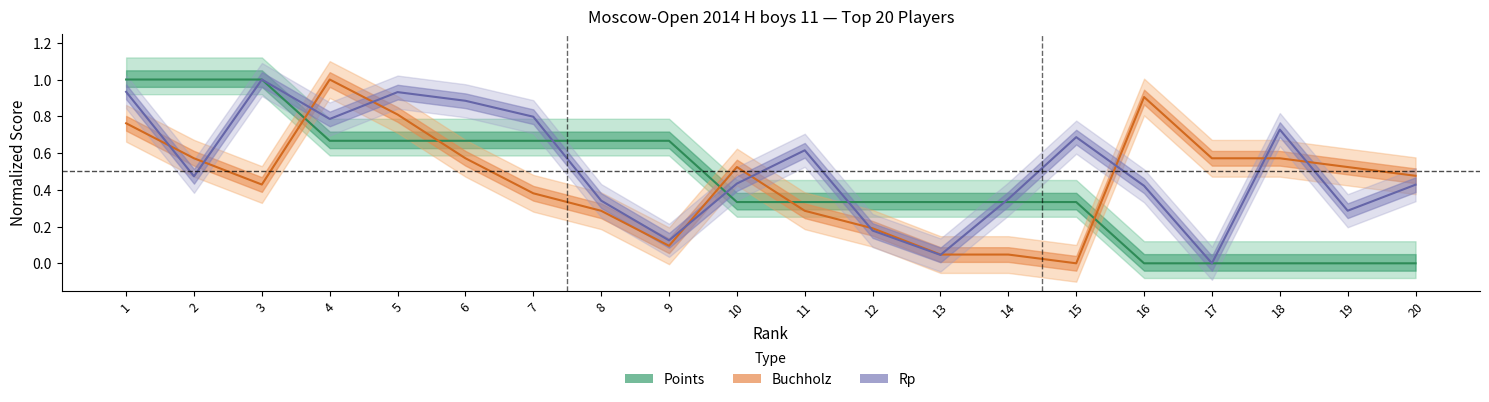

Which series has the largest total across all categories?

Rp (center)